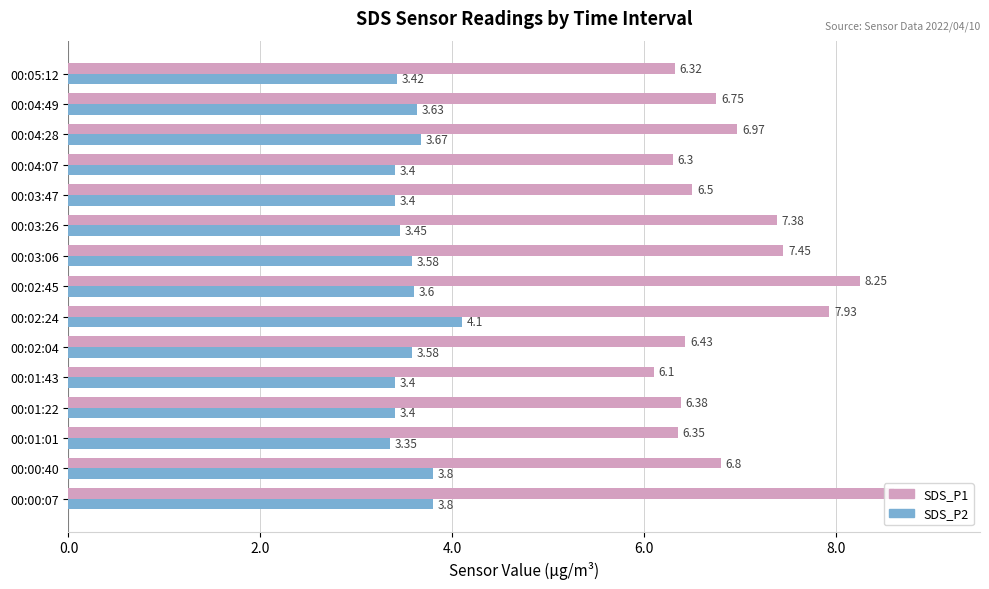

Which has a higher value, 00:01:43 or 00:05:12?

00:05:12